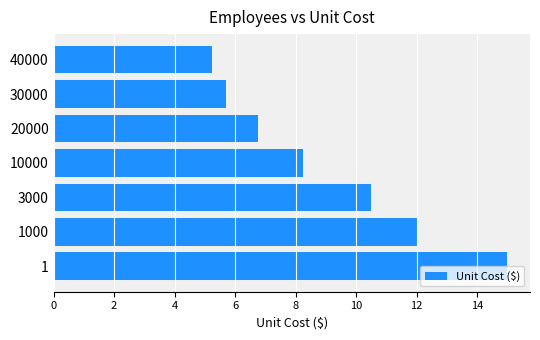

What is the change in value from 10000 to 40000?

-3.0